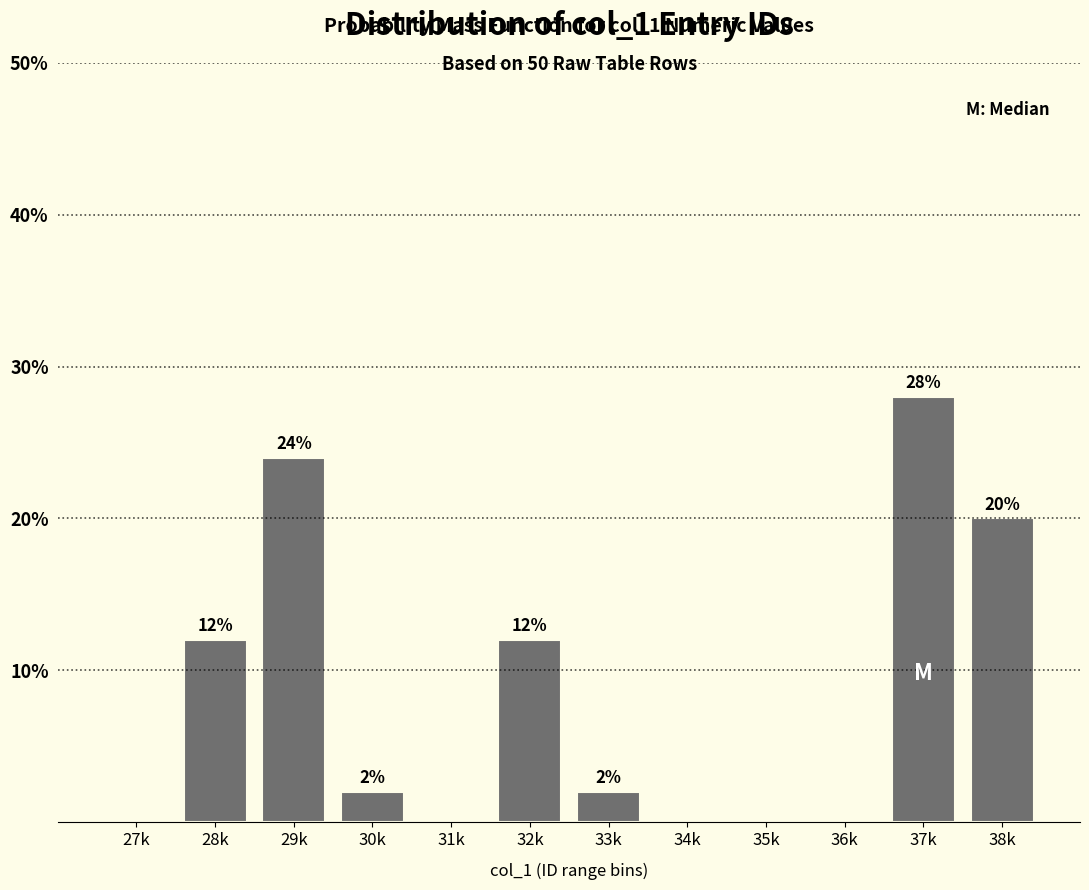

Reading left to right, what are all the values shown in this chart?

27k=0.0	28k=12.0	29k=24.0	30k=2.0	31k=0.0	32k=12.0	33k=2.0	34k=0.0	35k=0.0	36k=0.0	37k=28.0	38k=20.0